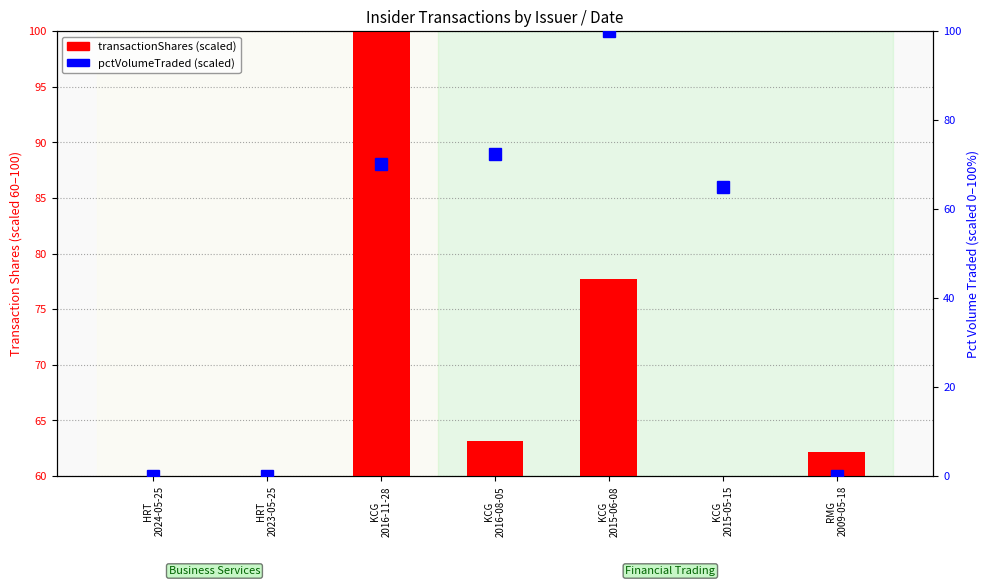

True or false: pctVolumeTraded (normalized) has a value of 0.0 at HRT
2023-05-25.

True